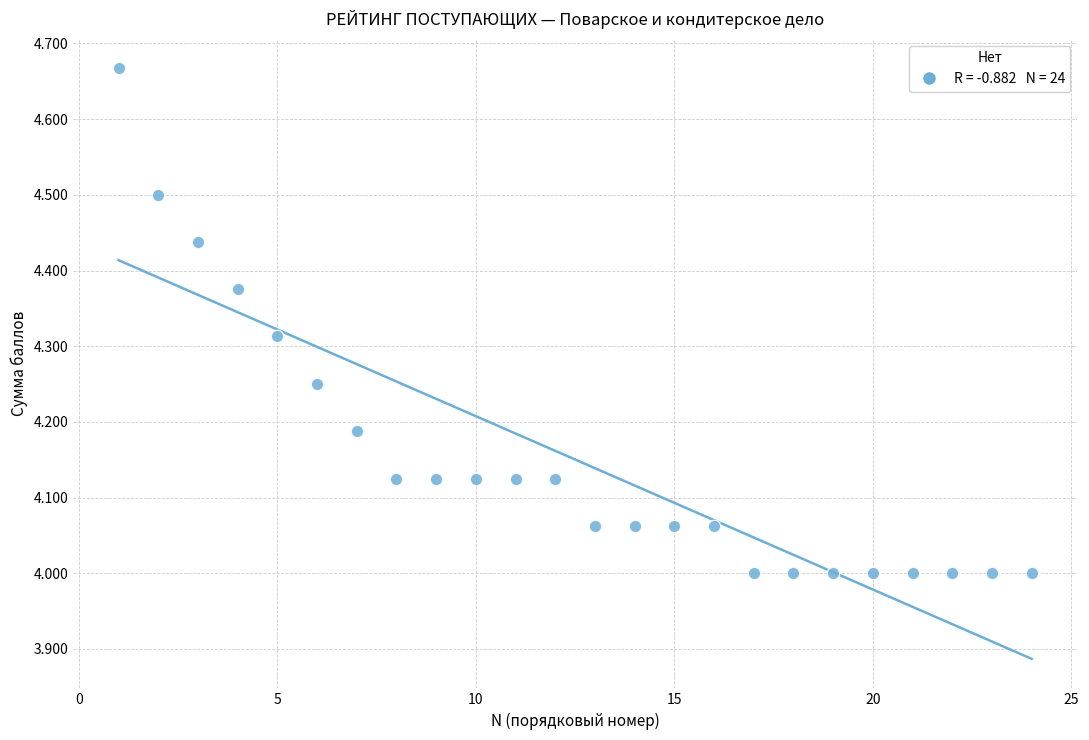

What is the range of X values (max minus min)?

23.0